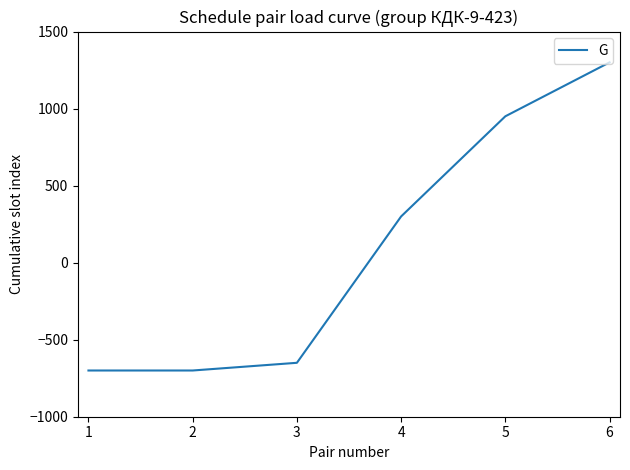

What is the difference between the second highest and second lowest values?

1650